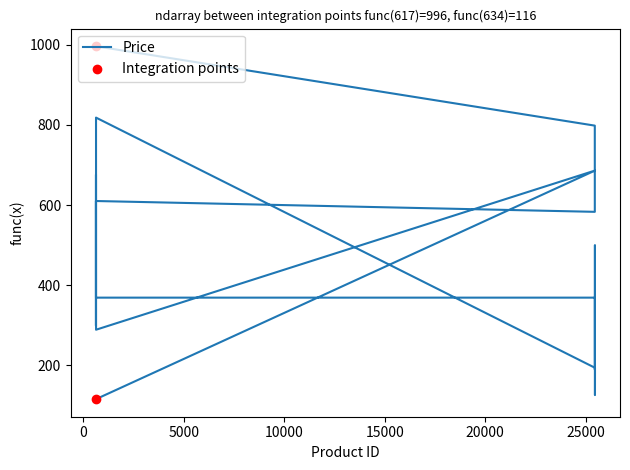

Which has a higher value, 25464 or 626?

626